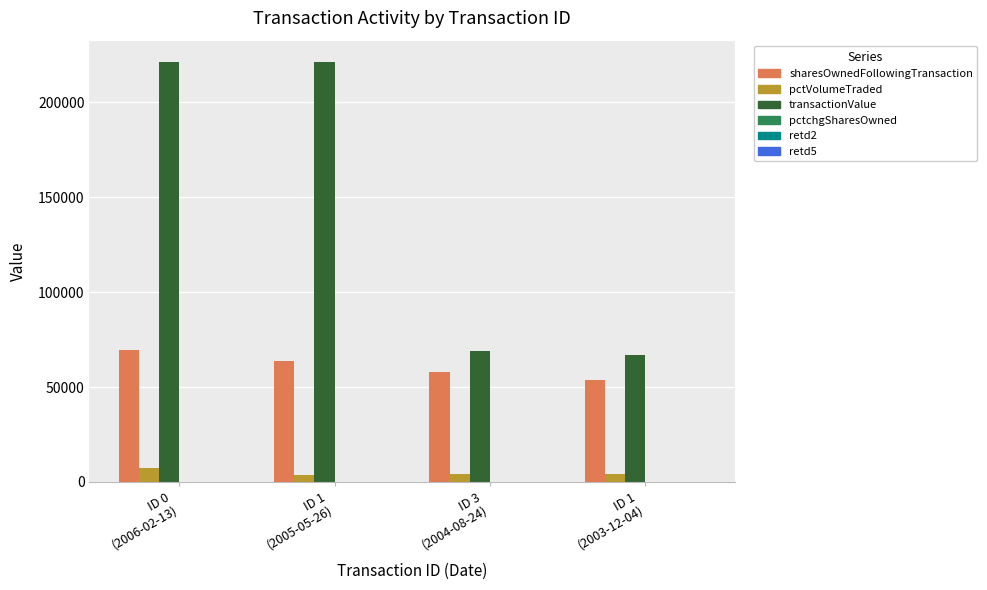

Which series has the largest total across all categories?

transactionValue